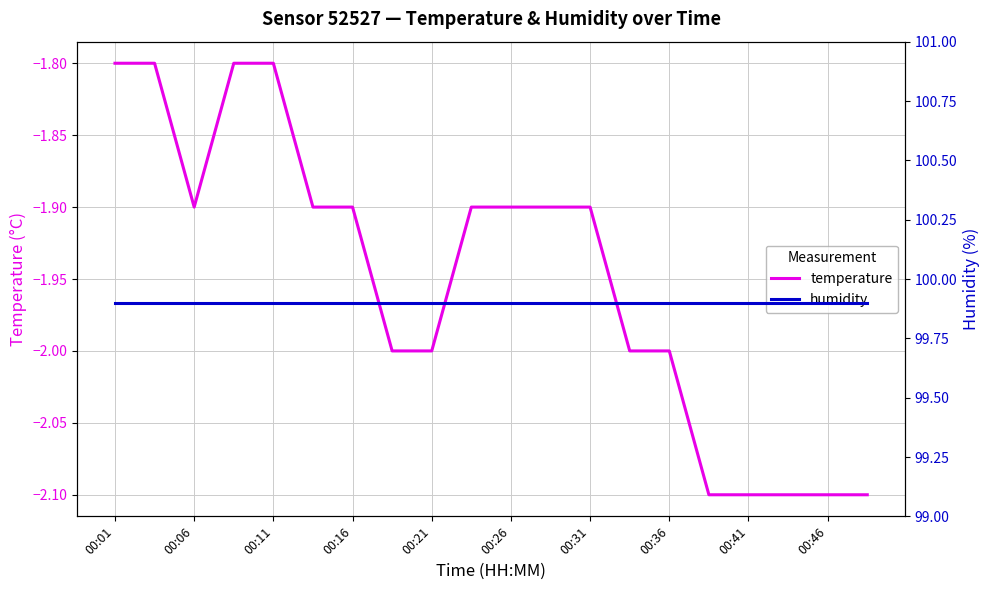

How many lines are shown in the chart?

2